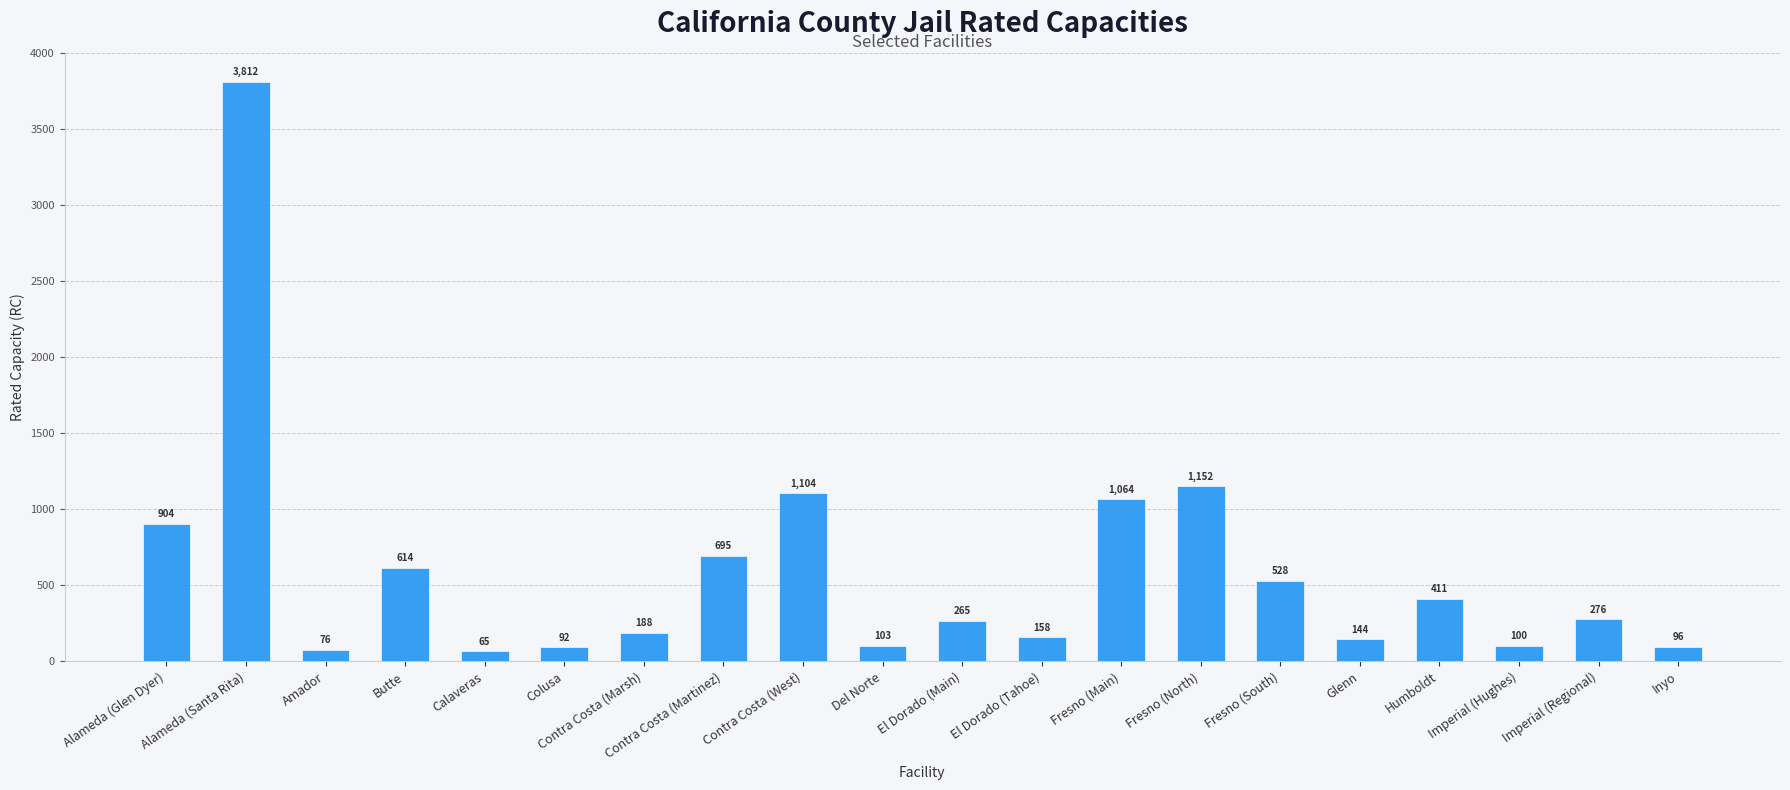

Rank the categories by value from highest to lowest.

Alameda (Santa Rita), Fresno (North), Contra Costa (West), Fresno (Main), Alameda (Glen Dyer), Contra Costa (Martinez), Butte, Fresno (South), Humboldt, Imperial (Regional), El Dorado (Main), Contra Costa (Marsh), El Dorado (Tahoe), Glenn, Del Norte, Imperial (Hughes), Inyo, Colusa, Amador, Calaveras